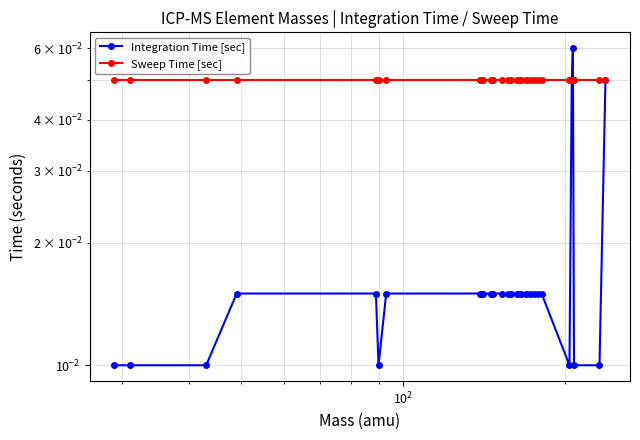

Does the chart have visible grid lines?

Yes